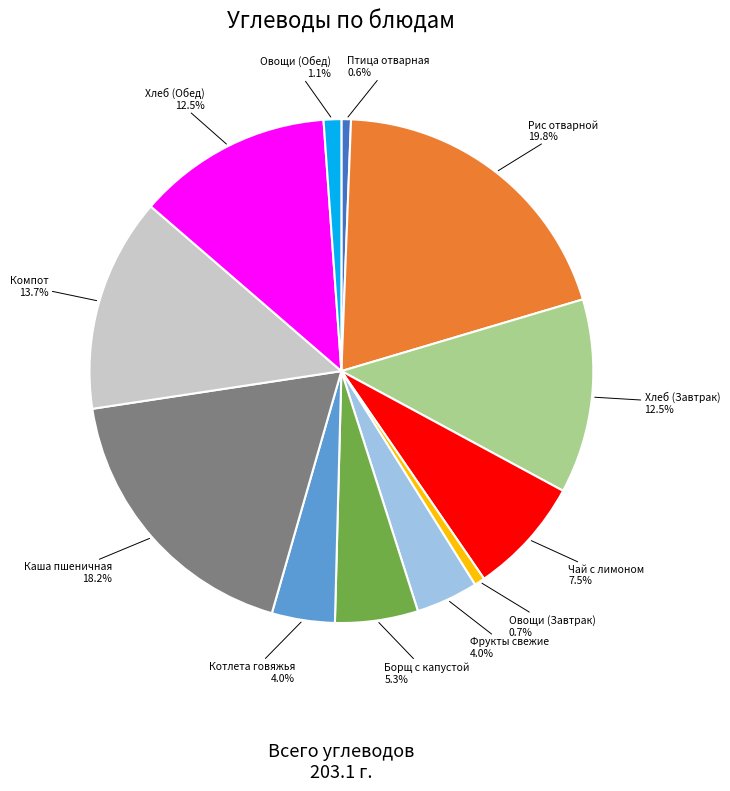

Is there any slice that represents more than half of the pie?

No